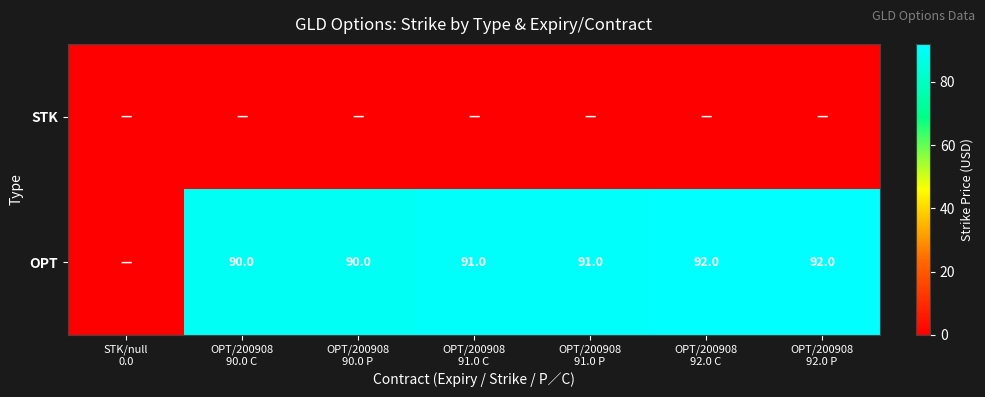

At which label does OPT first exceed 91?

OPT/200908 92.0 C